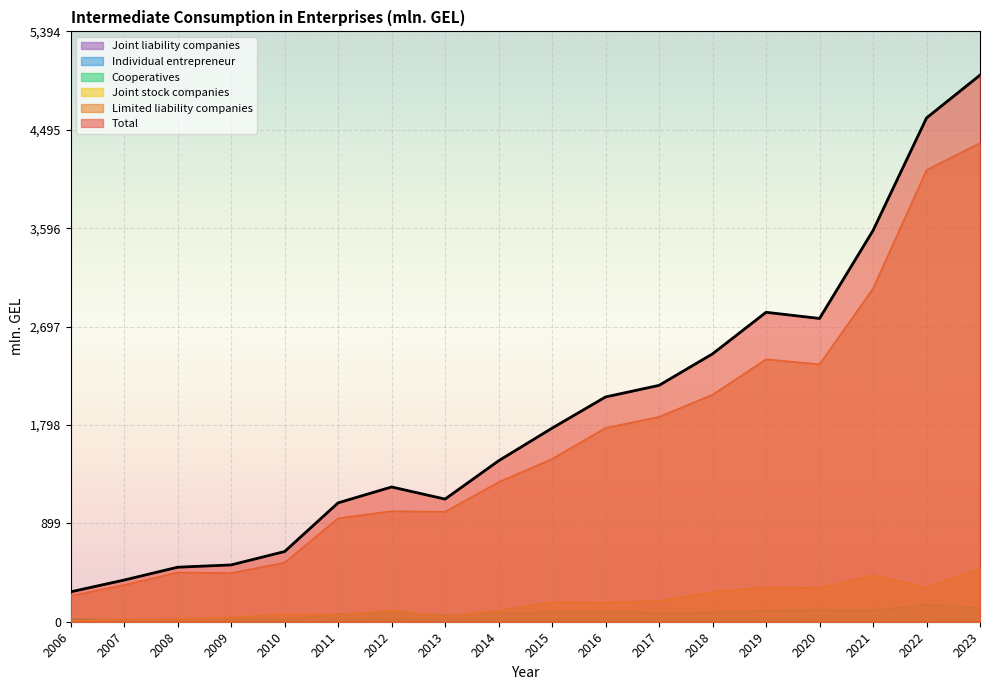

Rank the series at 2022 from highest to lowest value.

Total, Limited liability companies, Joint stock companies, Cooperatives, Individual entrepreneur, Joint liability companies